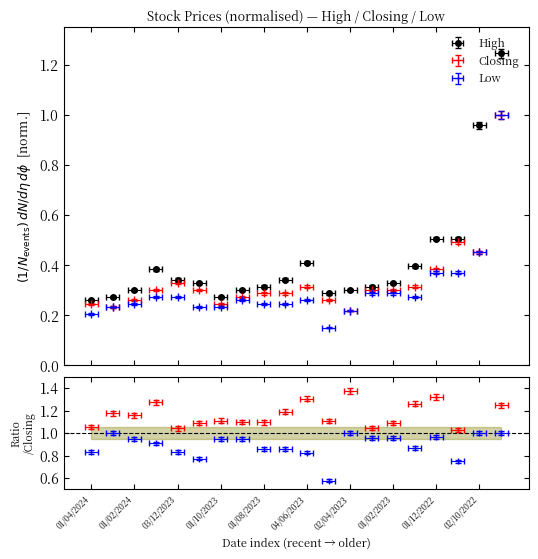

What is the spread (max minus min) of values at 02/04/2023?

0.1